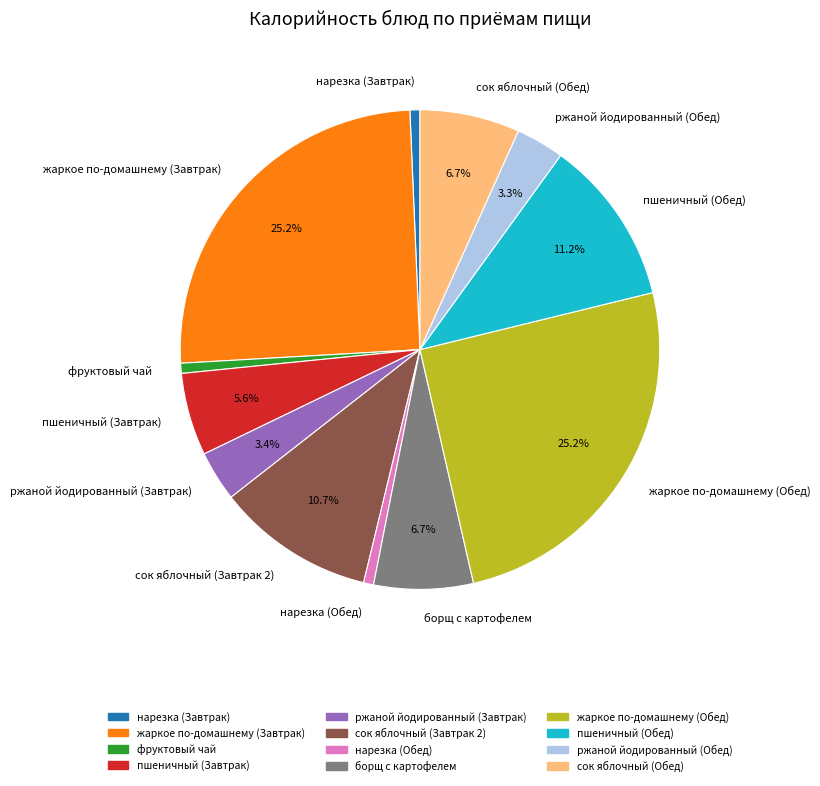

Is жаркое по-домашнему (Завтрак) the majority of the pie?

No